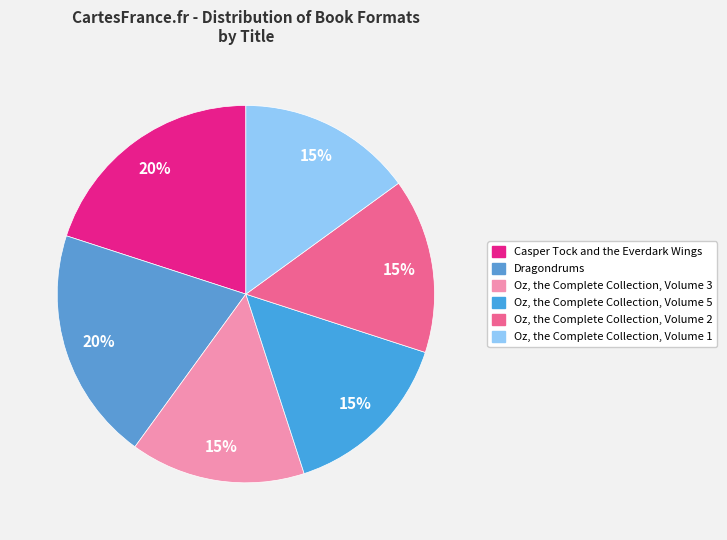

What percentage is the Oz, the Complete Collection, Volume 1 slice, to the nearest percent?

15%